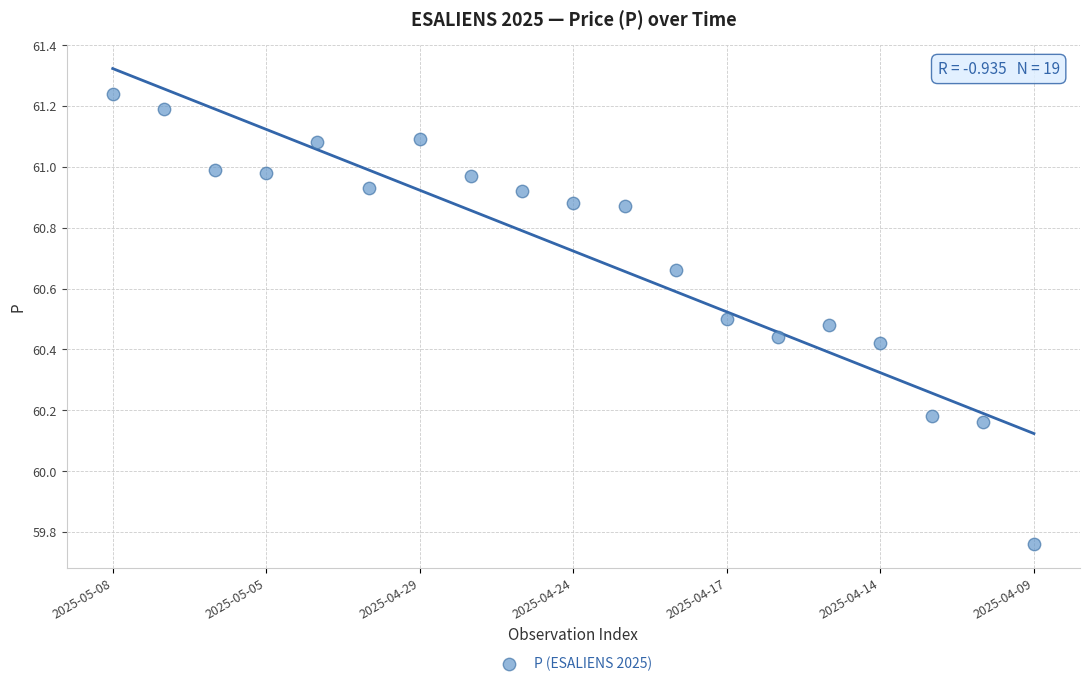

What is the range of Y values (max minus min)?

1.5